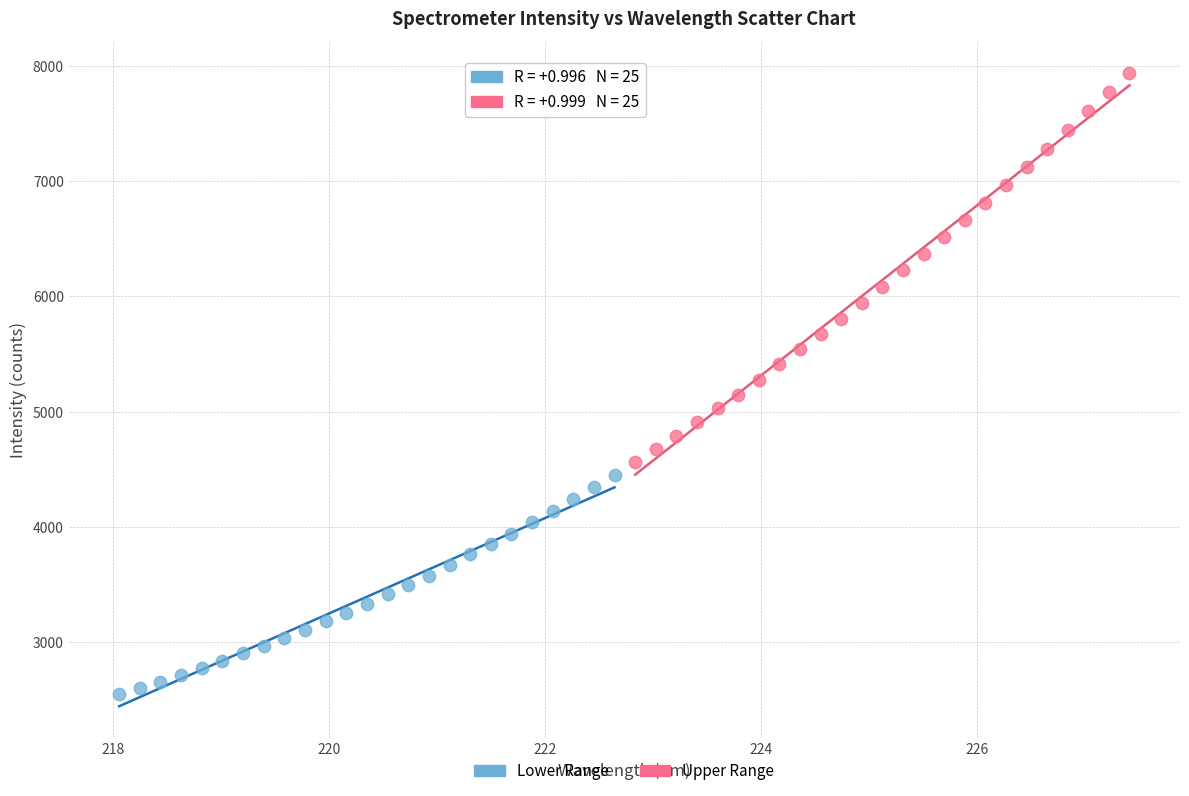

Which series has the largest Y range (max minus min)?

Upper Range